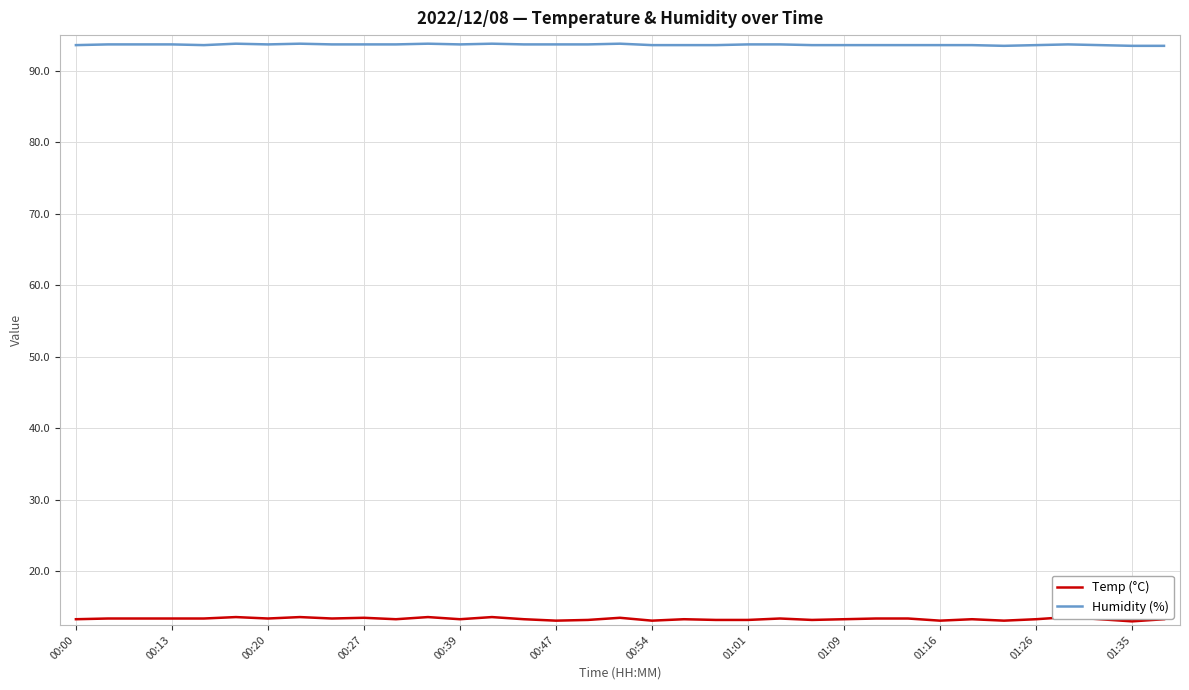

What is the value of the Temp (°C) point at the 29th from the left?

13.3